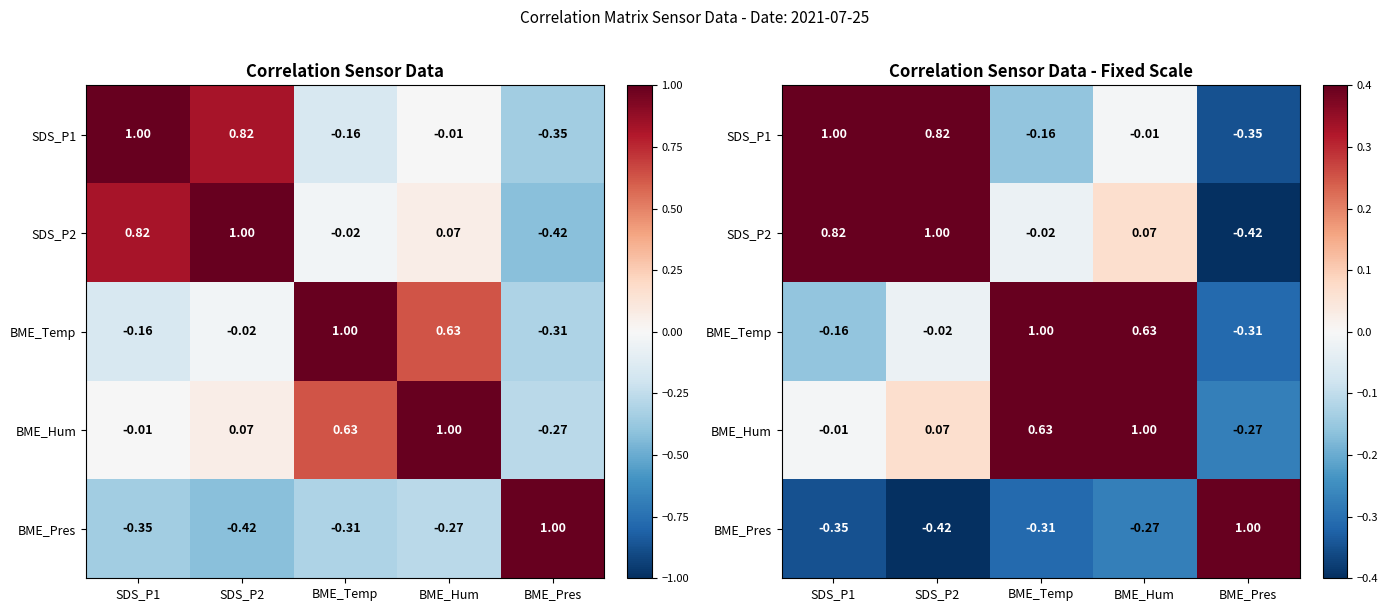

List the labels in order of SDS_P2 value, smallest first.

BME_Pres, BME_Temp, BME_Hum, SDS_P1, SDS_P2